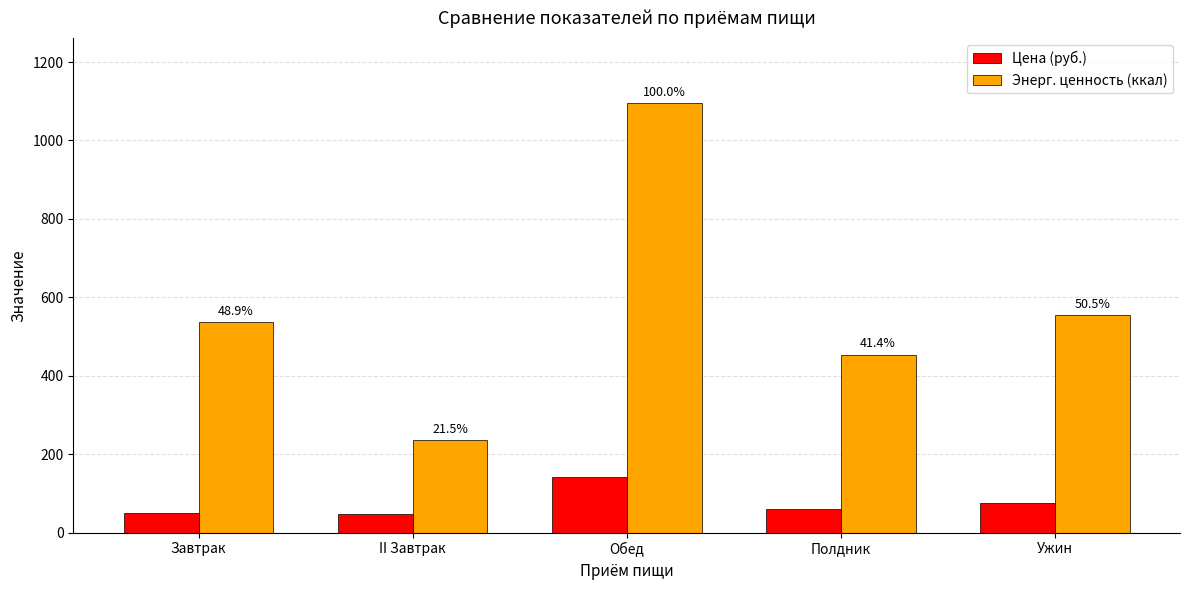

What is the maximum value shown in the chart?

1096.0